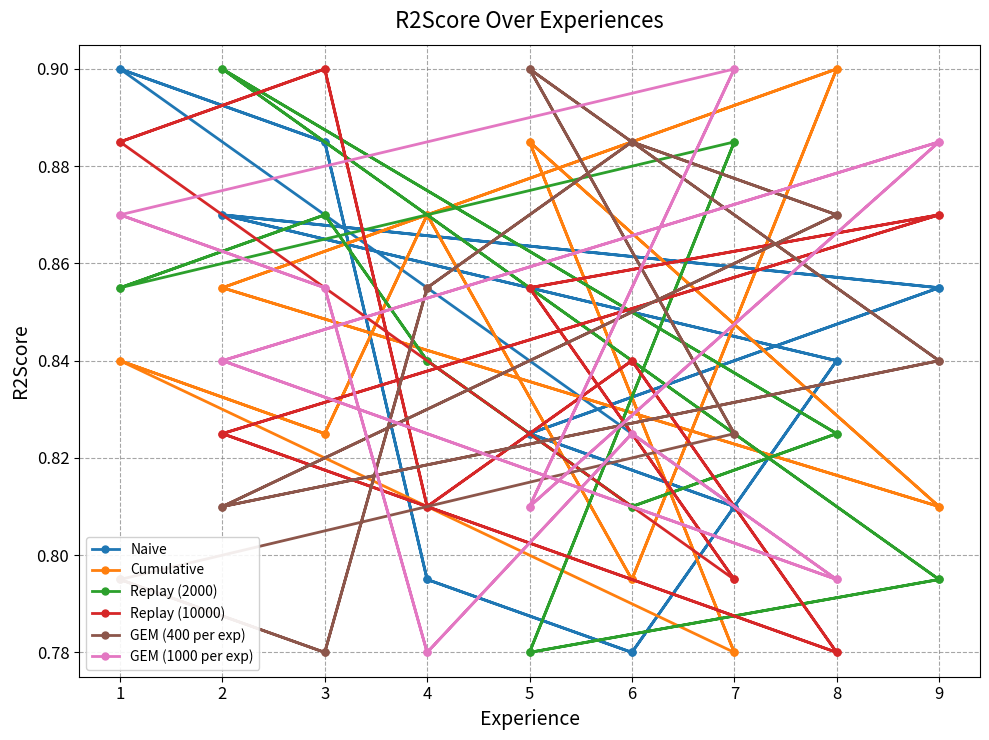

How many intersections are there between Replay (2000) and Replay (10000)?

11